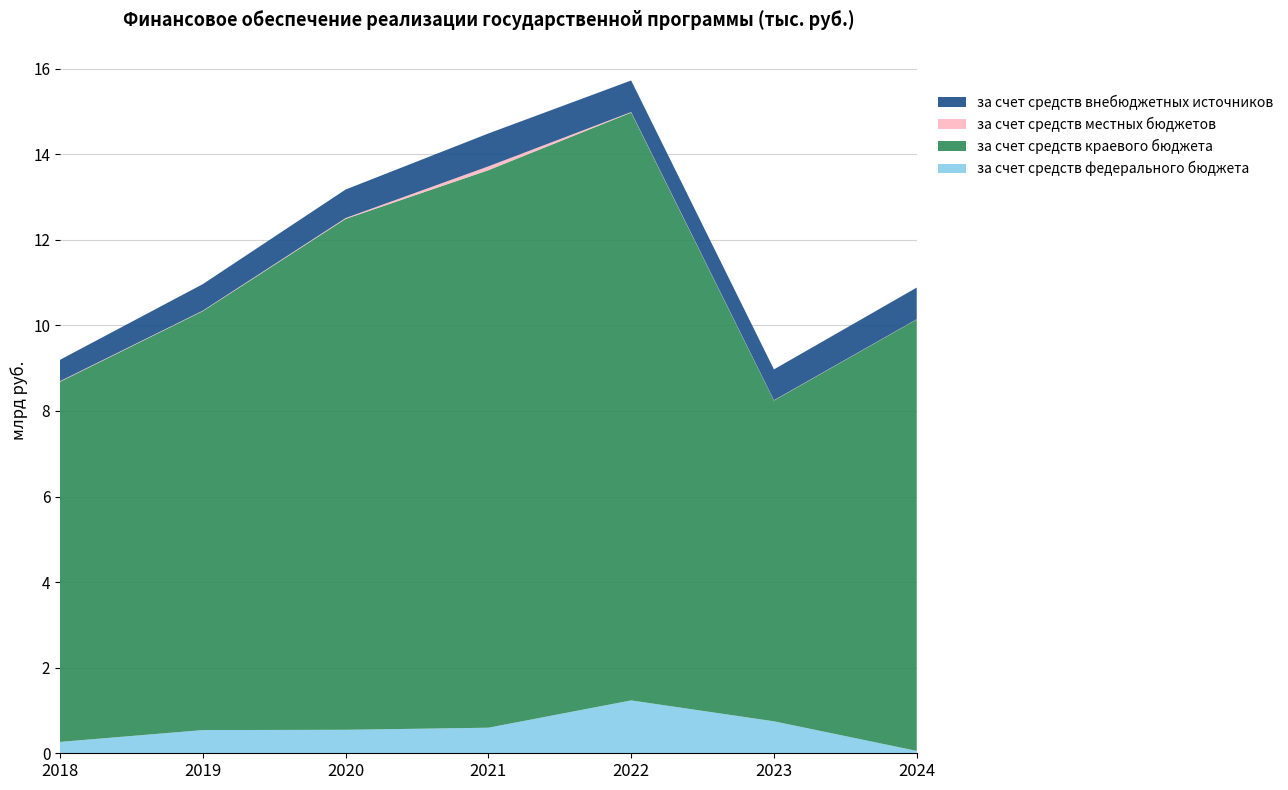

Reading left to right, extract all data points from this chart.

за счет средств федерального бюджета: 2018=265911.9	2019=542020.7	2020=548872.0	2021=597385.5	2022=1235630.4	2023=747065.1	2024=55869.5
за счет средств краевого бюджета: 2018=8416105.0	2019=9791163.2	2020=11938377.9	2021=13028657.1	2022=13737141.8	2023=7497000.6	2024=10082246.5
за счет средств местных бюджетов: 2018=13116.7	2019=10677.5	2020=19805.1	2021=89164.8	2022=11853.2	2023=6746.9	2024=4786.5
за счет средств внебюджетных источников: 2018=500000.0	2019=619740.0	2020=666822.8	2021=768826.1	2022=738034.6	2023=720000.0	2024=740000.0